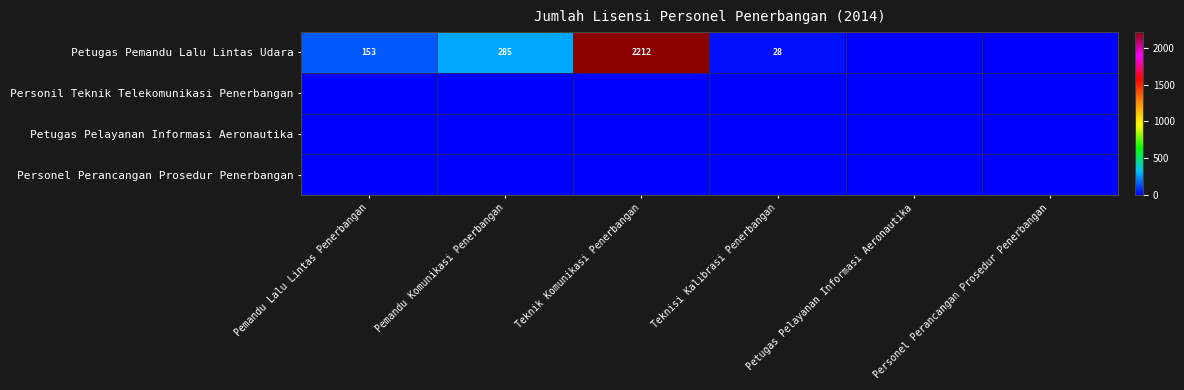

Which has a higher value, Personel Perancangan Prosedur Penerbangan or Pemandu Lalu Lintas Penerbangan?

Pemandu Lalu Lintas Penerbangan